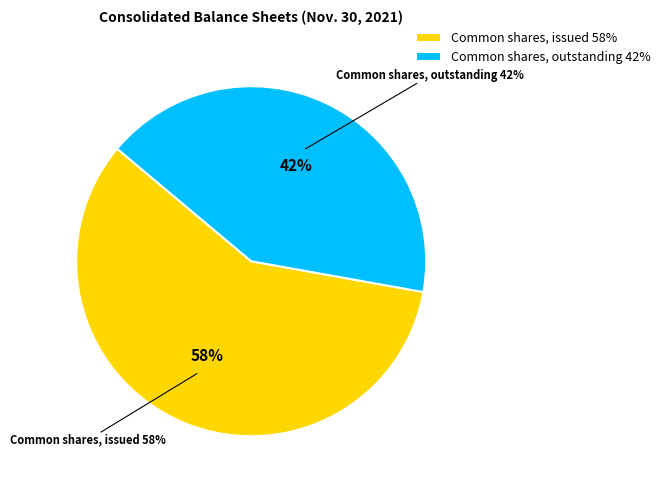

To the nearest percent, what percentage of the pie is Common shares, outstanding?

42%